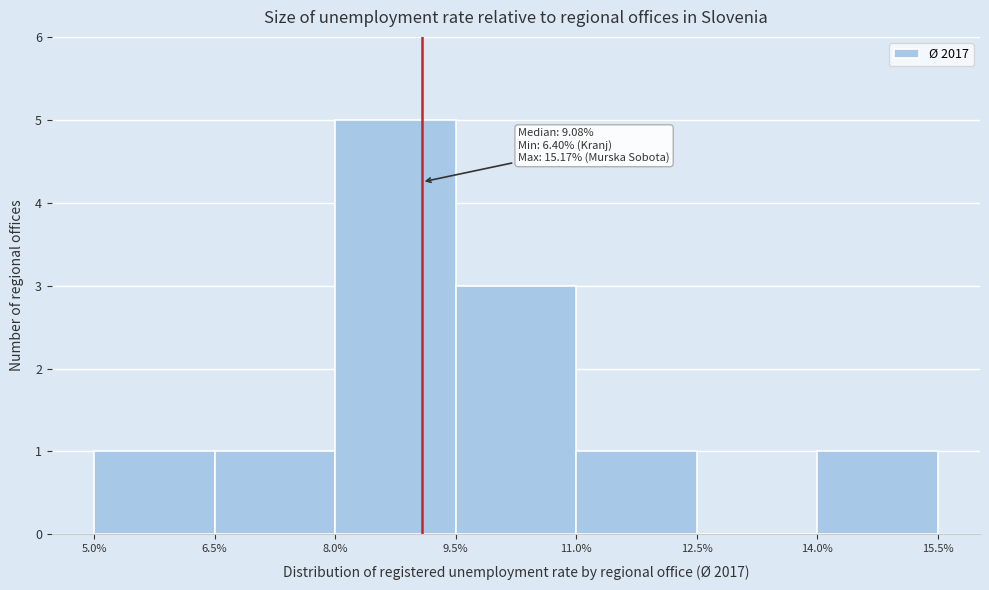

Over which range of the x-axis is the bar tallest?

8.0% to 9.5%